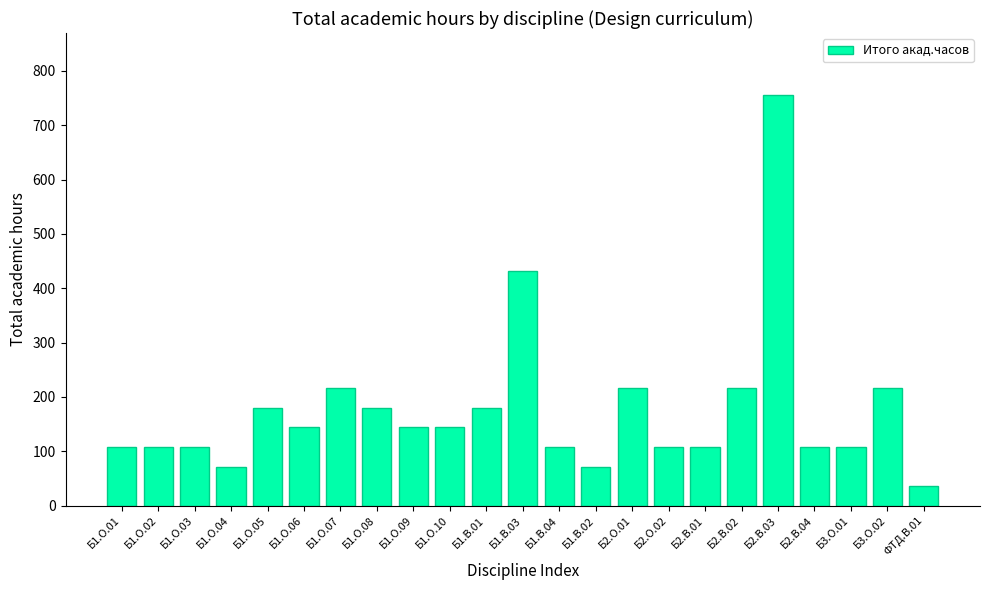

What is the change in value from Б1.О.08 to Б2.О.02?

-72